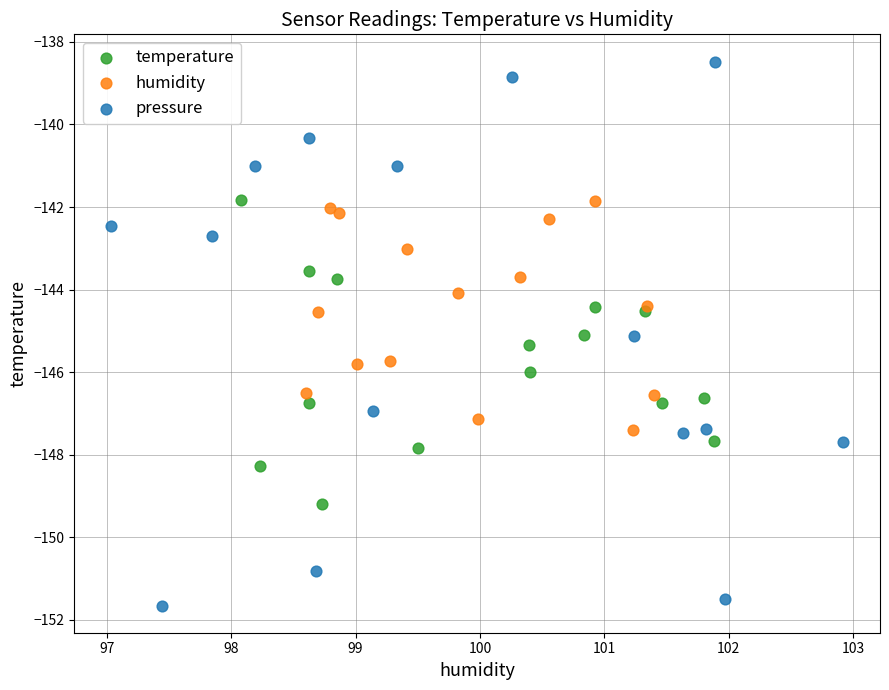

Which series reaches the maximum Y coordinate?

pressure